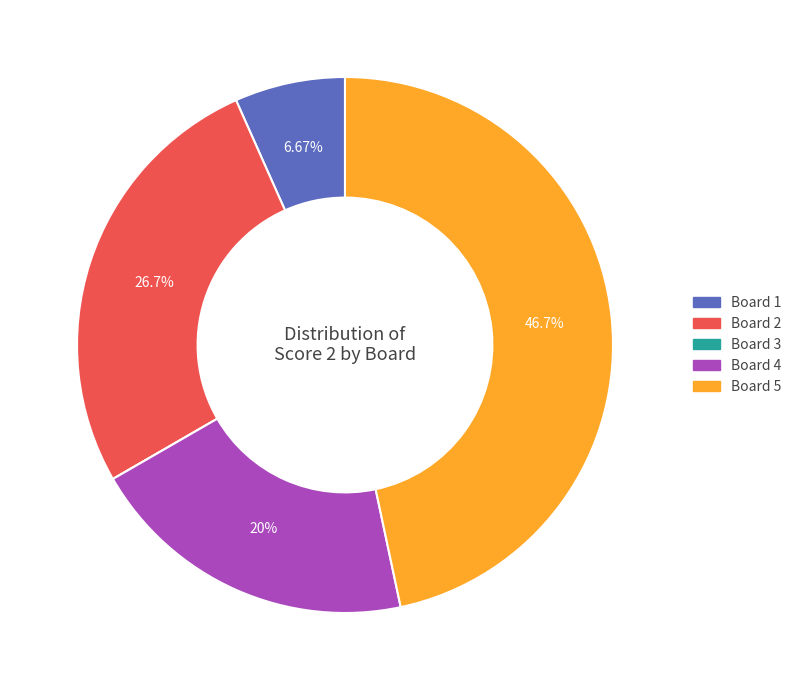

True or false: Board 4 accounts for 32% of the total.

False